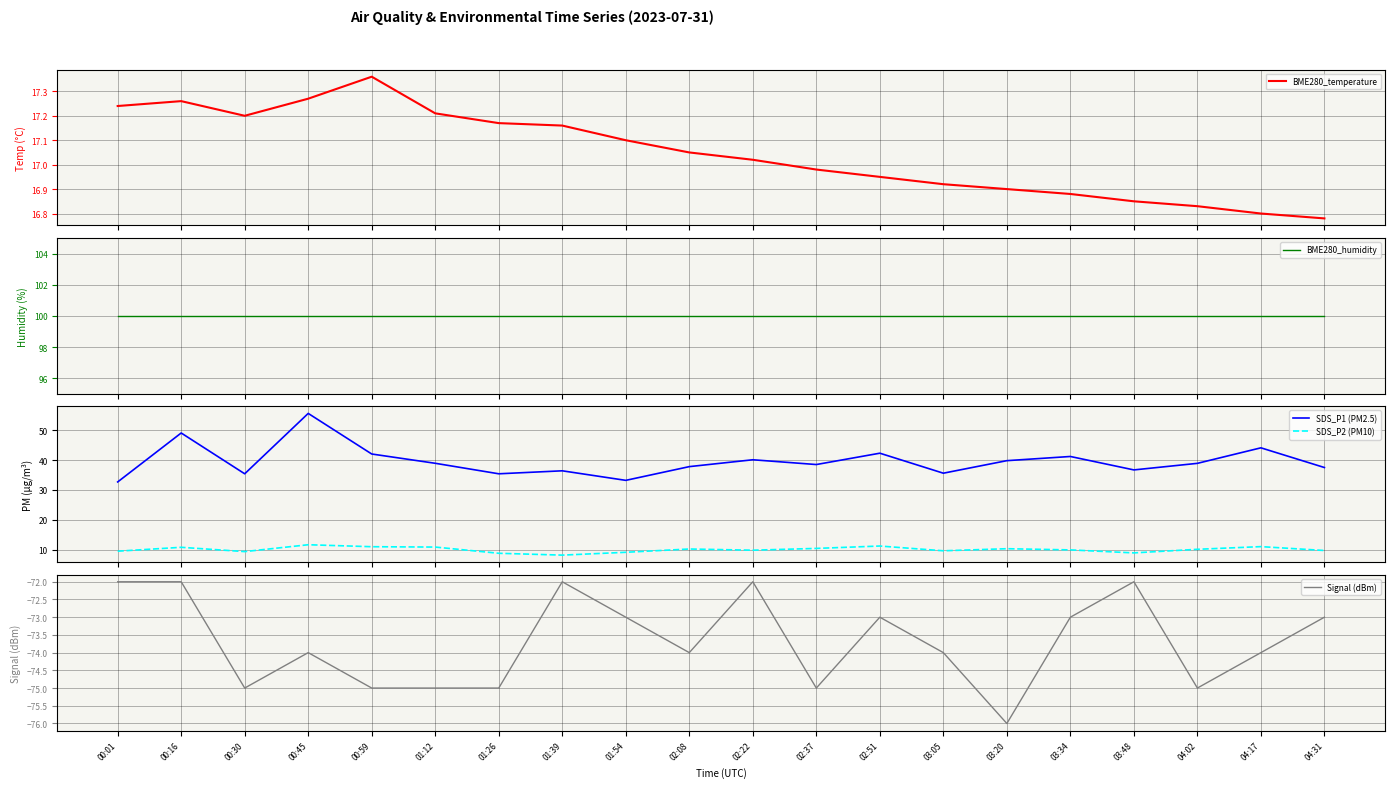

How many interior local peaks does the BME280_temperature series have?

2